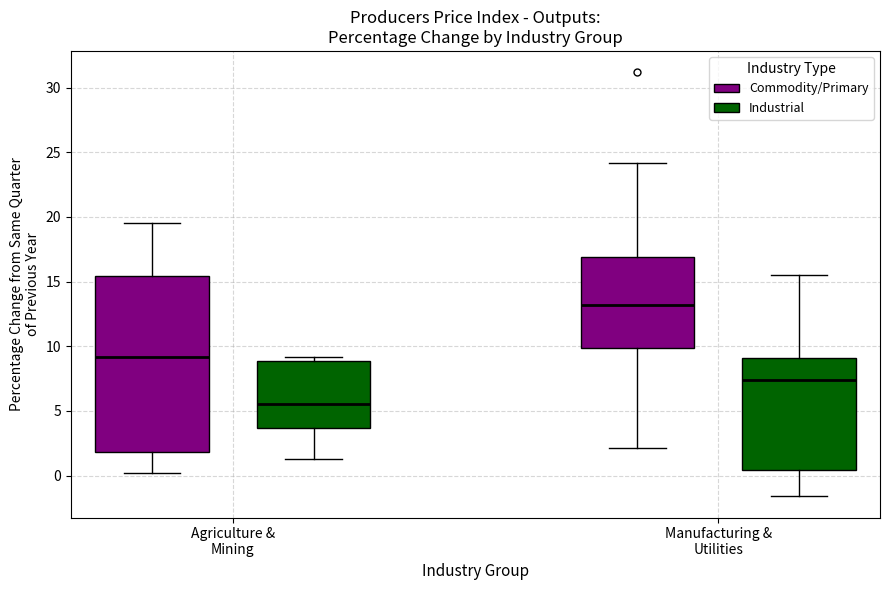

Reading left to right, transcribe this box plot: for each box, give where its median line is, the range the box spans, and where its two whiskers end, as read against the y-axis. The values are not printed on the chart, so give them approximately, as read against the axis.

Agriculture & Mining (Commodity/Primary): median 9.0, box 2.0 to 15.5, whiskers 0.0 to 19.5
Agriculture & Mining (Industrial): median 5.5, box 3.5 to 9.0, whiskers 1.5 to 9.0 (just above the box's upper edge)
Manufacturing & Utilities (Commodity/Primary): median 13.0, box 10.0 to 17.0, whiskers 2.0 to 24.0
Manufacturing & Utilities (Industrial): median 7.5, box 0.5 to 9.0, whiskers -1.5 to 15.5